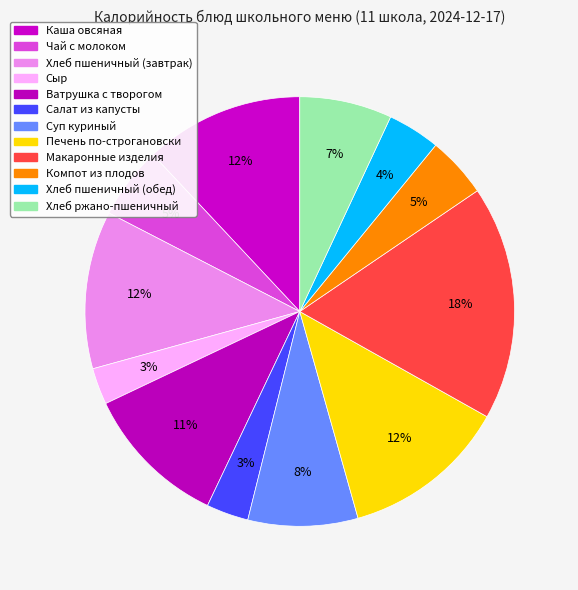

Does Макаронные изделия represent more than half of the total?

No